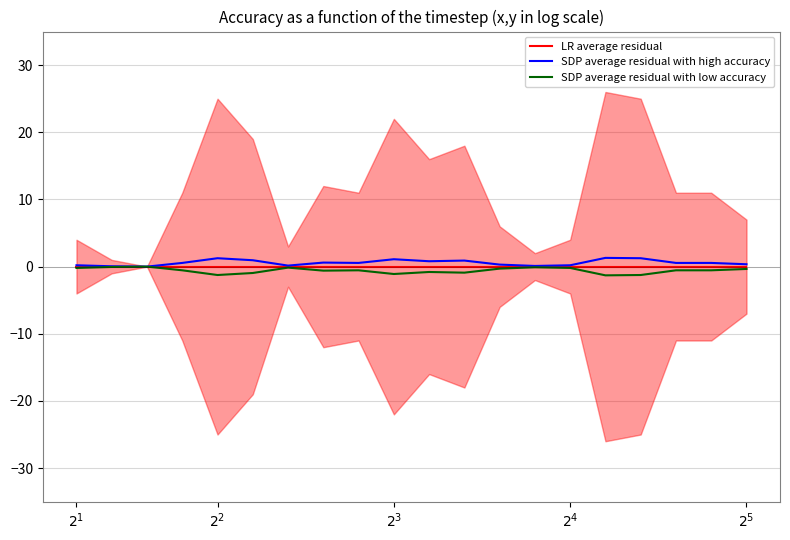

Is this an area chart (filled region under the line)?

No